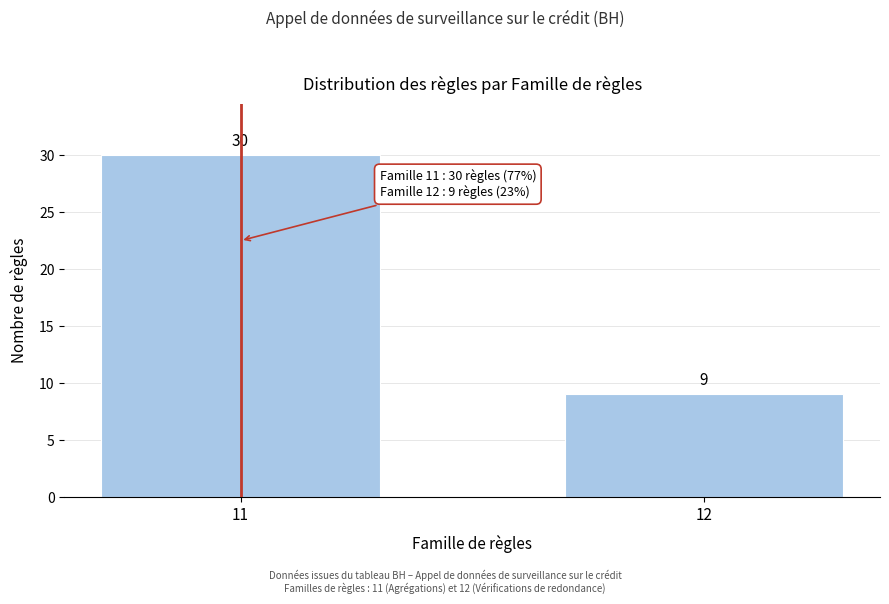

Reading left to right, transcribe all the data shown in this chart.

30	9